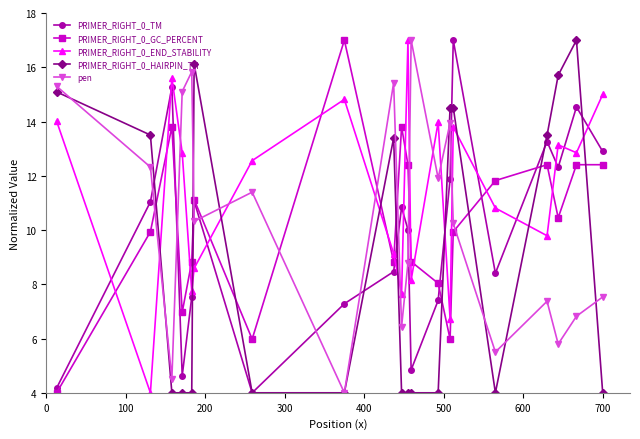

Which series has the largest total across all categories?

PRIMER_RIGHT_0_END_STABILITY